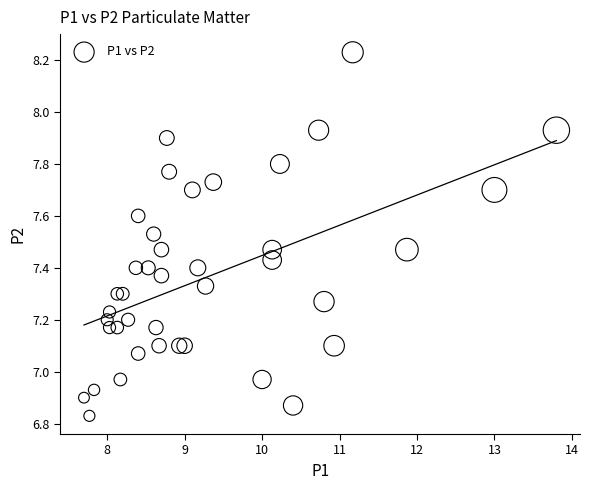

What is the range of Y values (max minus min)?

1.4